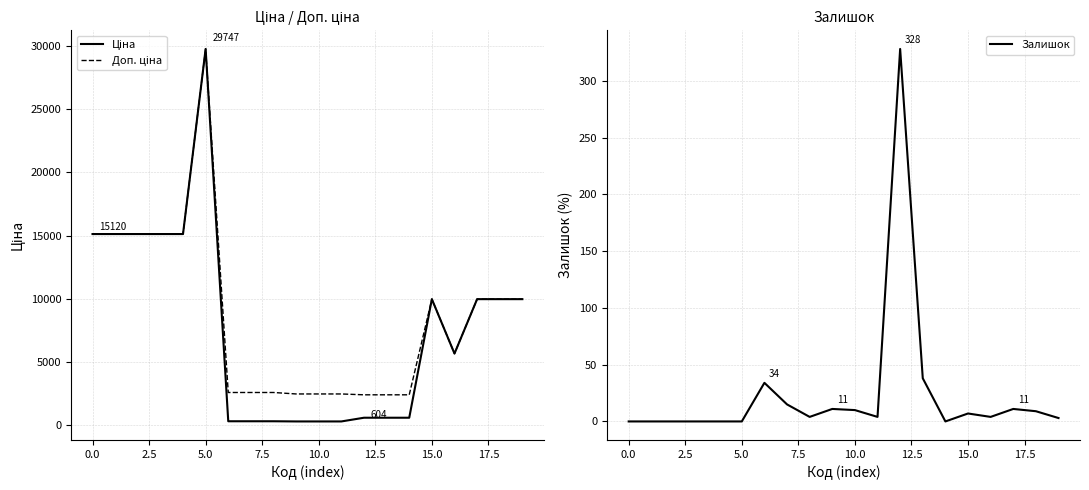

What is the maximum value for Залишок?

328